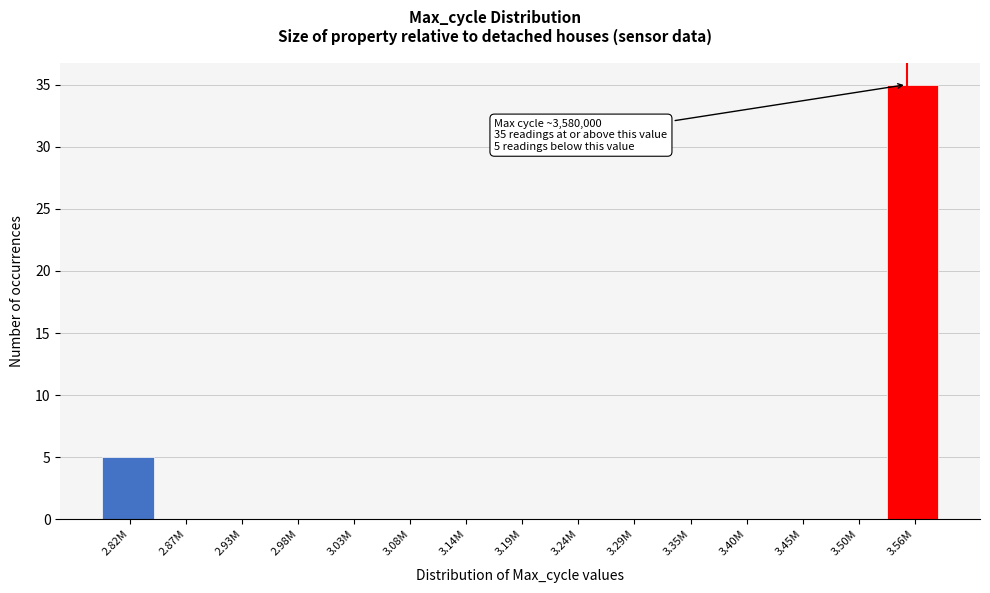

What is the greatest value displayed?

35